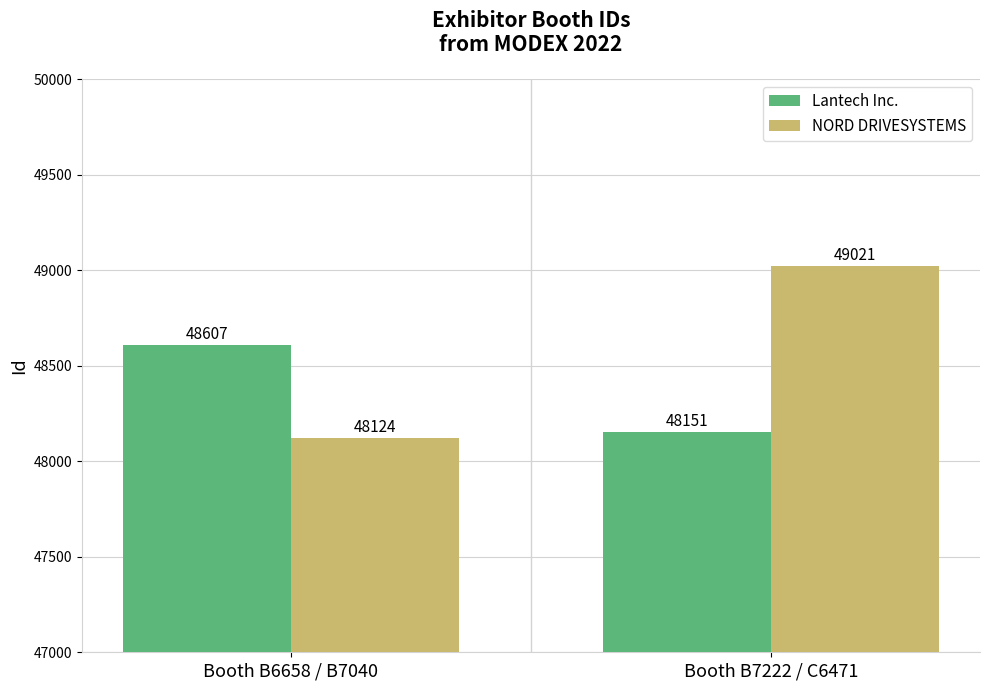

True or false: Lantech Inc. has a value of 48151 at Booth B7222 / C6471.

True